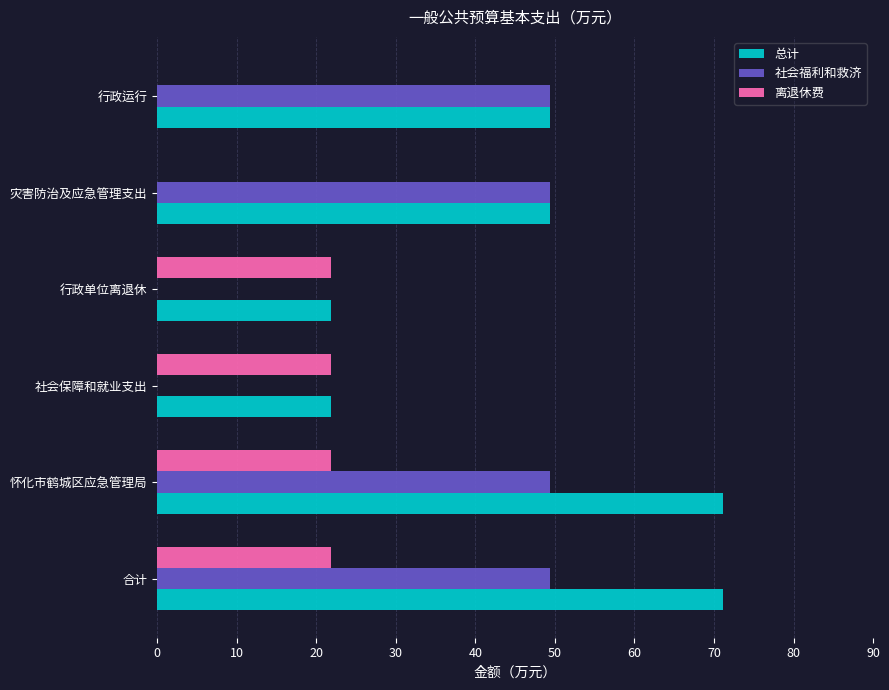

What are all the series names shown in the legend?

总计, 社会福利和救济, 离退休费